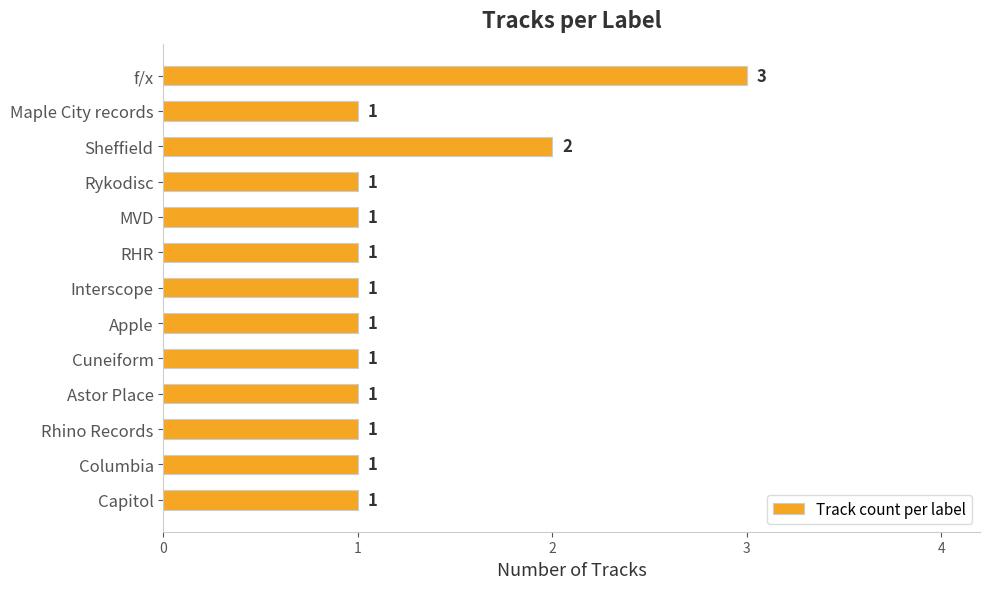

What is the difference between the second highest and minimum values?

1